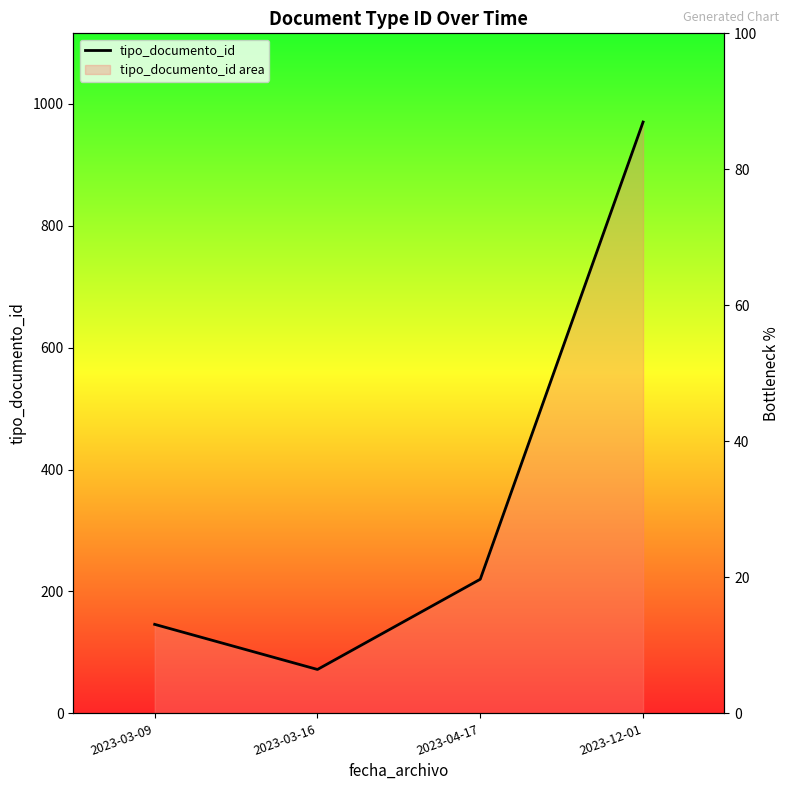

What is the sum of all values?

1408